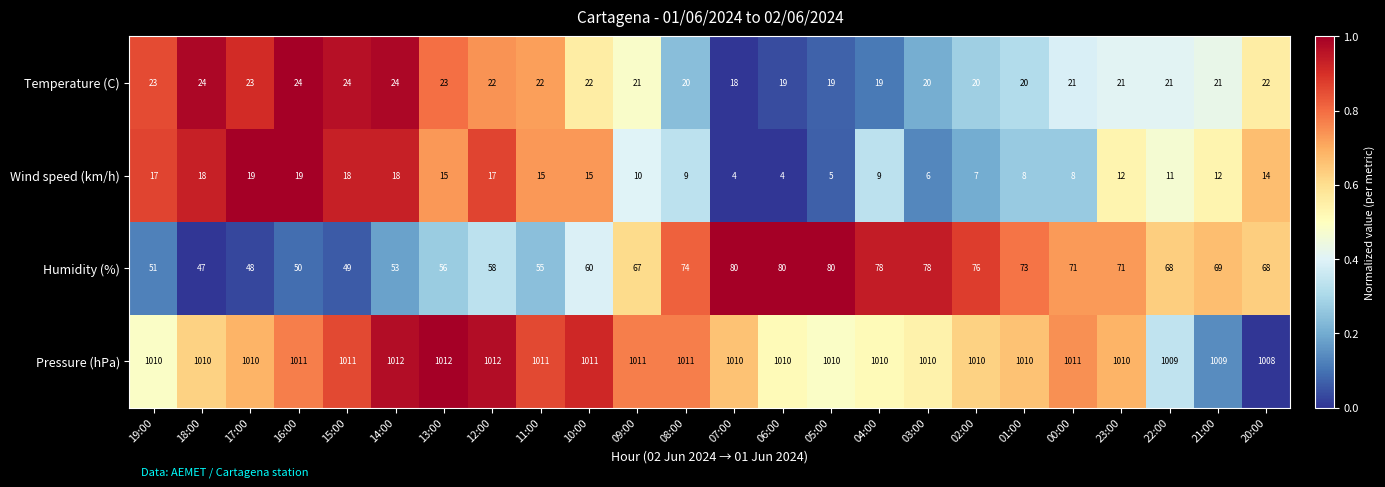

The value of Humidity (%) at 14:00 is 75. True or false?

False